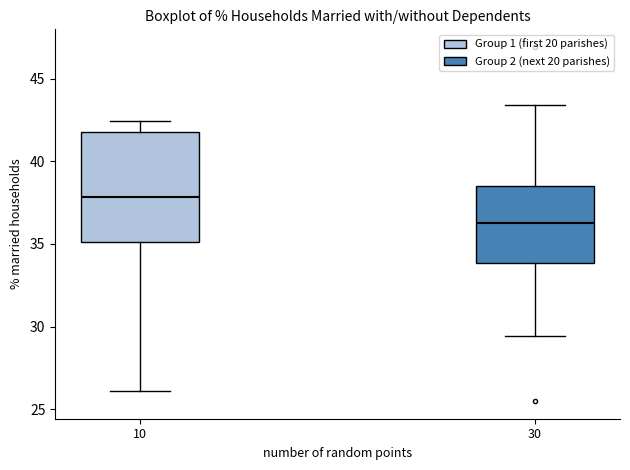

Reading left to right, read every box against the y-axis: the position of its median line, the range the box covers, and the ends of its whiskers. The values are not printed on the chart, so give them approximately, as read against the axis.

10: median 38.0, box 35.0 to 42.0, whiskers 26.0 to 42.5
30: median 36.5, box 34.0 to 38.5, whiskers 29.5 to 43.5